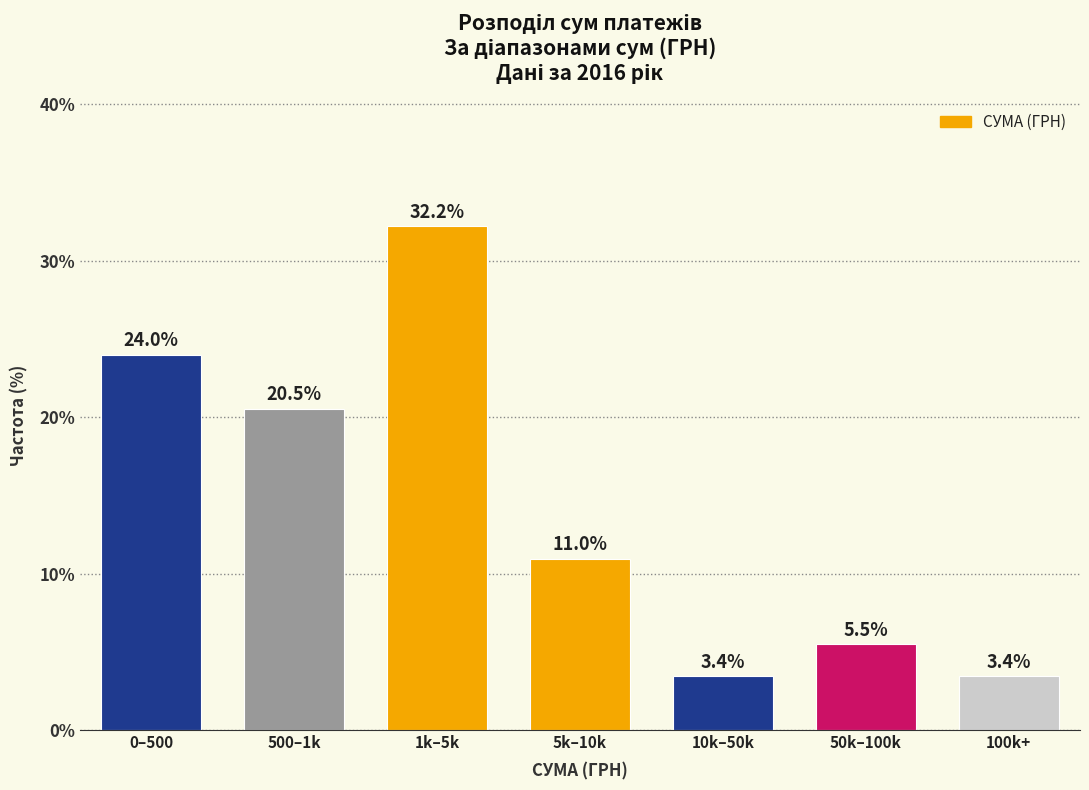

Reading right to left, transcribe all the data shown in this chart.

100k+=3.4	50k–100k=5.5	10k–50k=3.4	5k–10k=11.0	1k–5k=32.2	500–1k=20.5	0–500=24.0